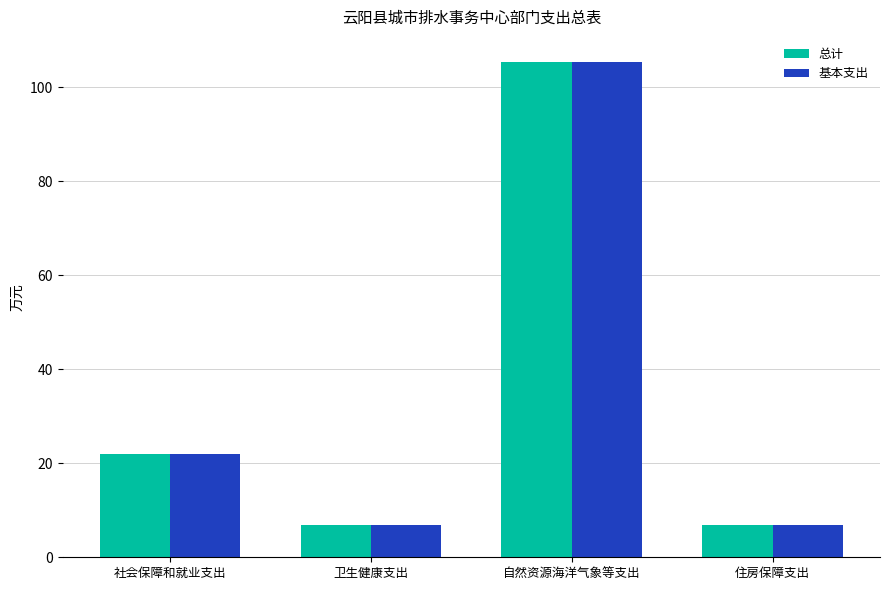

Reading left to right, extract all data points from this chart.

总计: 21.9	6.8	105.4	6.8
基本支出: 21.9	6.8	105.4	6.8